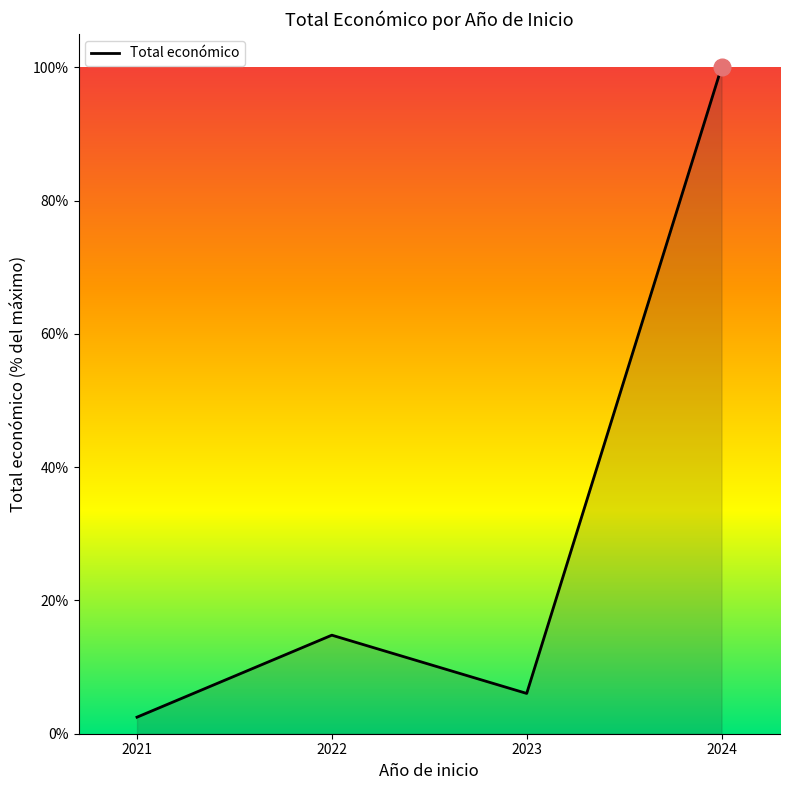

What is the value of the 3rd point from the left?

6.0